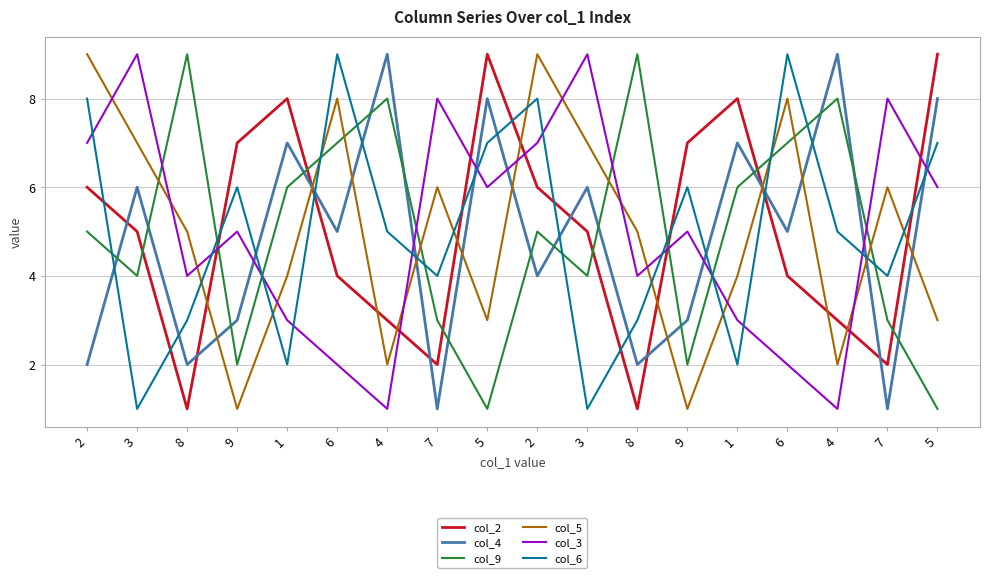

At 3, list the series in order from largest to smallest.

col_3, col_5, col_4, col_2, col_9, col_6